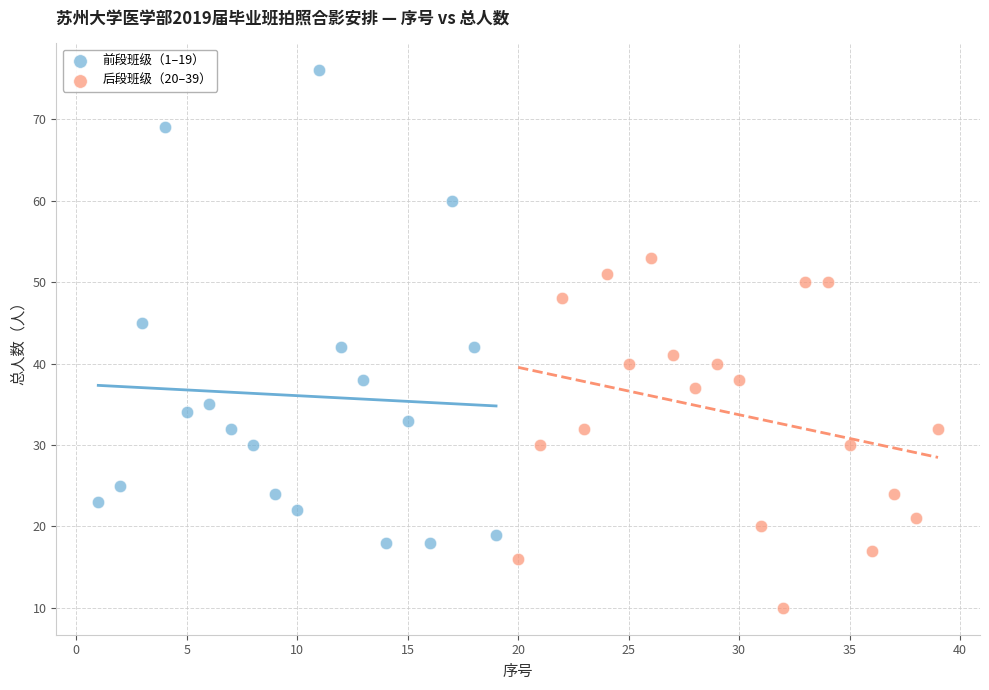

Which series reaches the minimum Y coordinate?

后段班级（20–39）